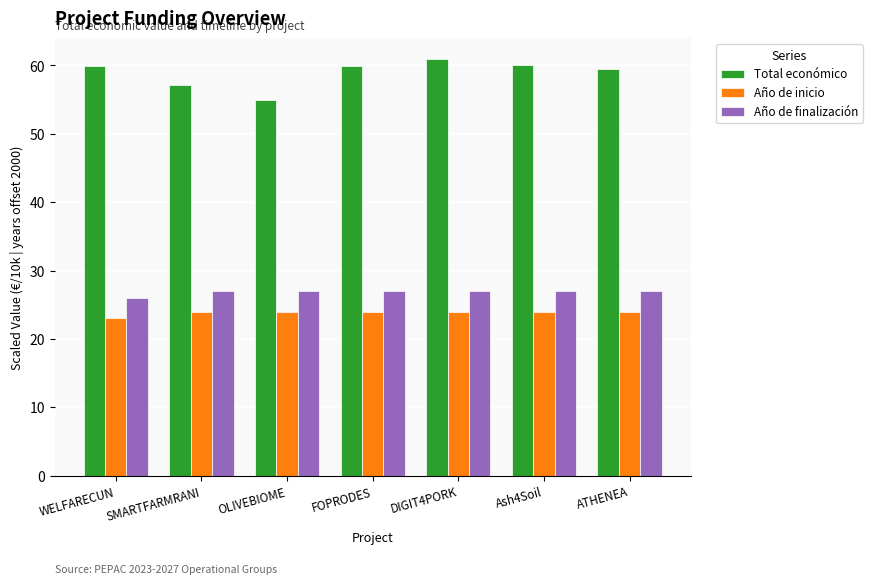

The Total económico series shows 19.4 at ATHENEA. True or false?

False